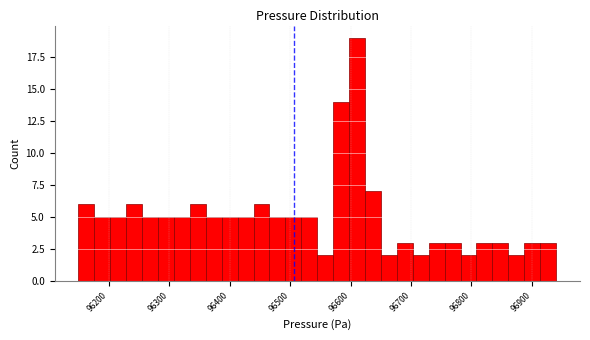

Around what value on the x-axis is the tallest bar? Give the approximate position of its centre, as read against the axis.

96610